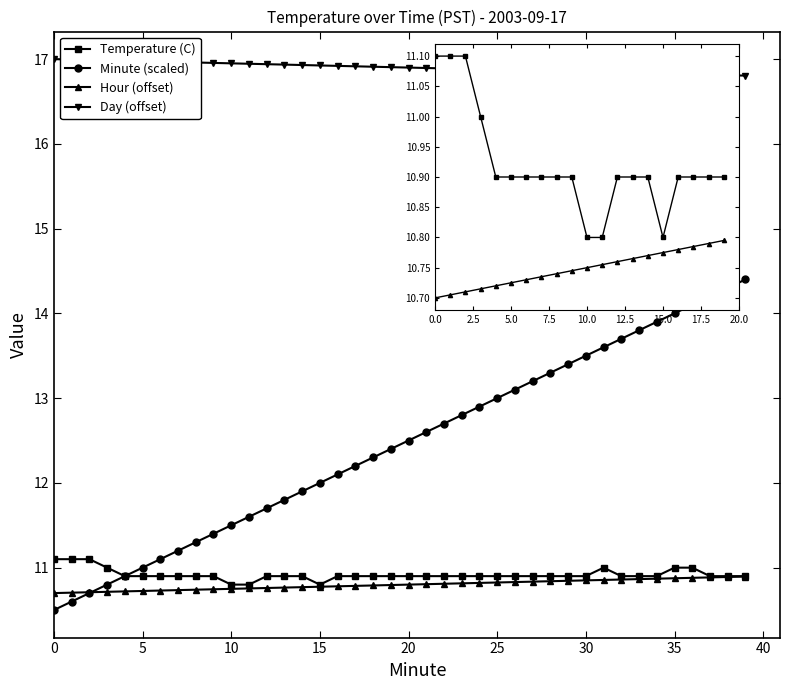

What is the sum of all Temperature (C) values?

436.7